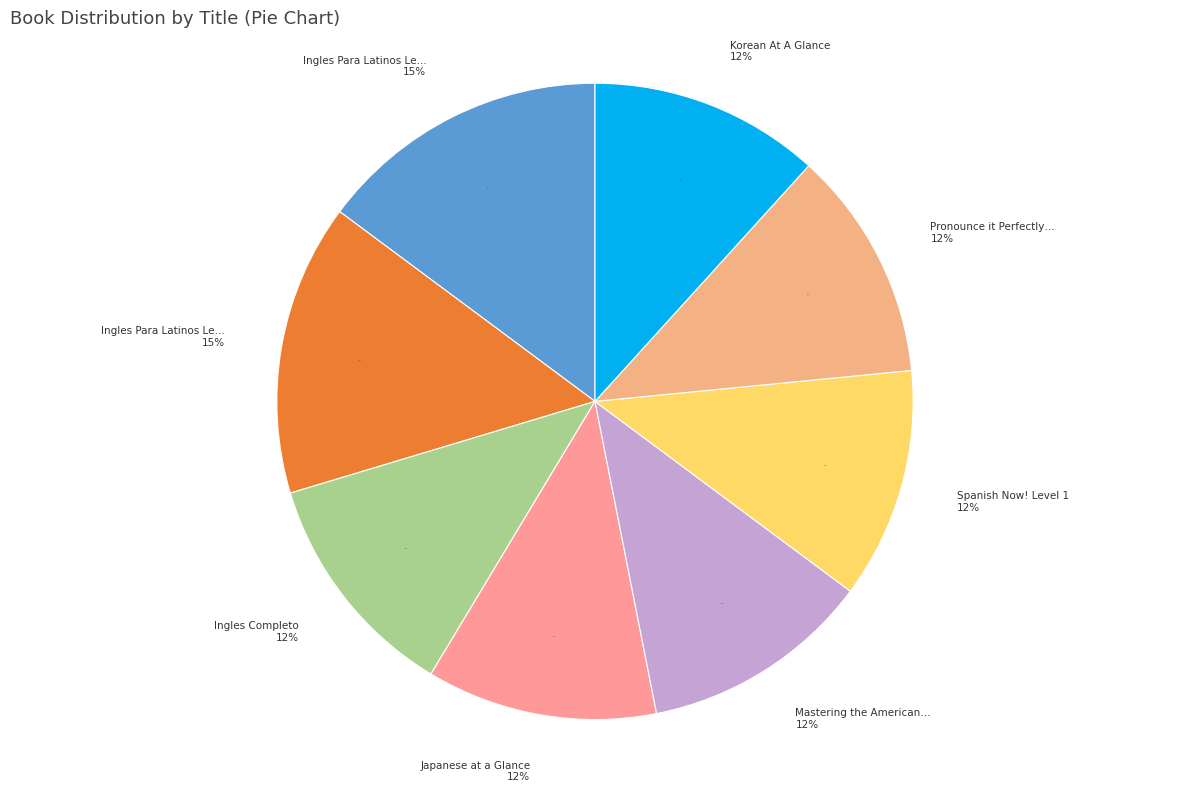

To the nearest percent, what portion does Pronounce it Perfectly in English represent?

12%